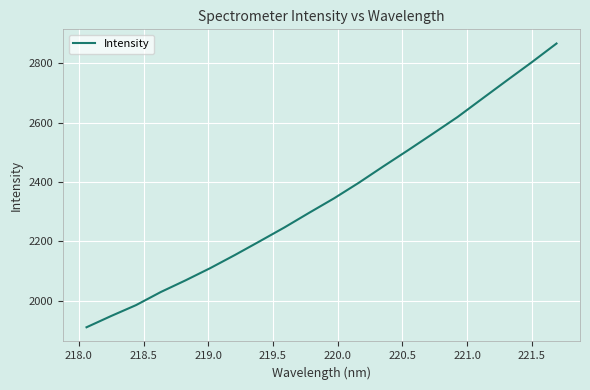

True or false: there are more than 0 points higher than both neighbors.

False